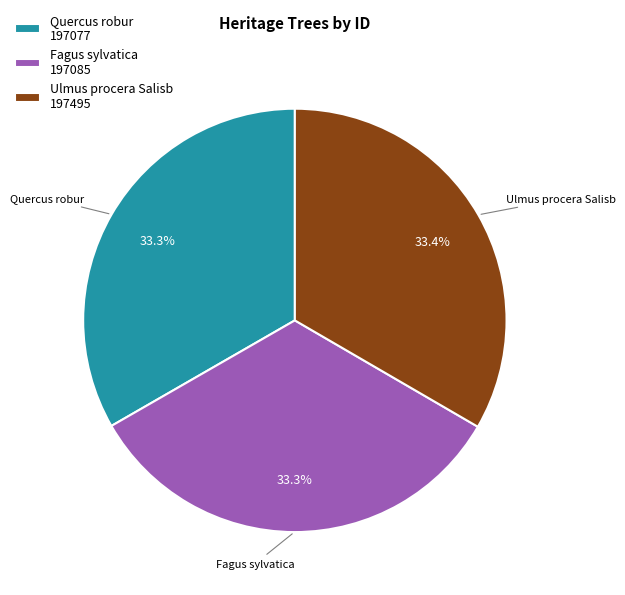

How many segments does this pie chart have?

3